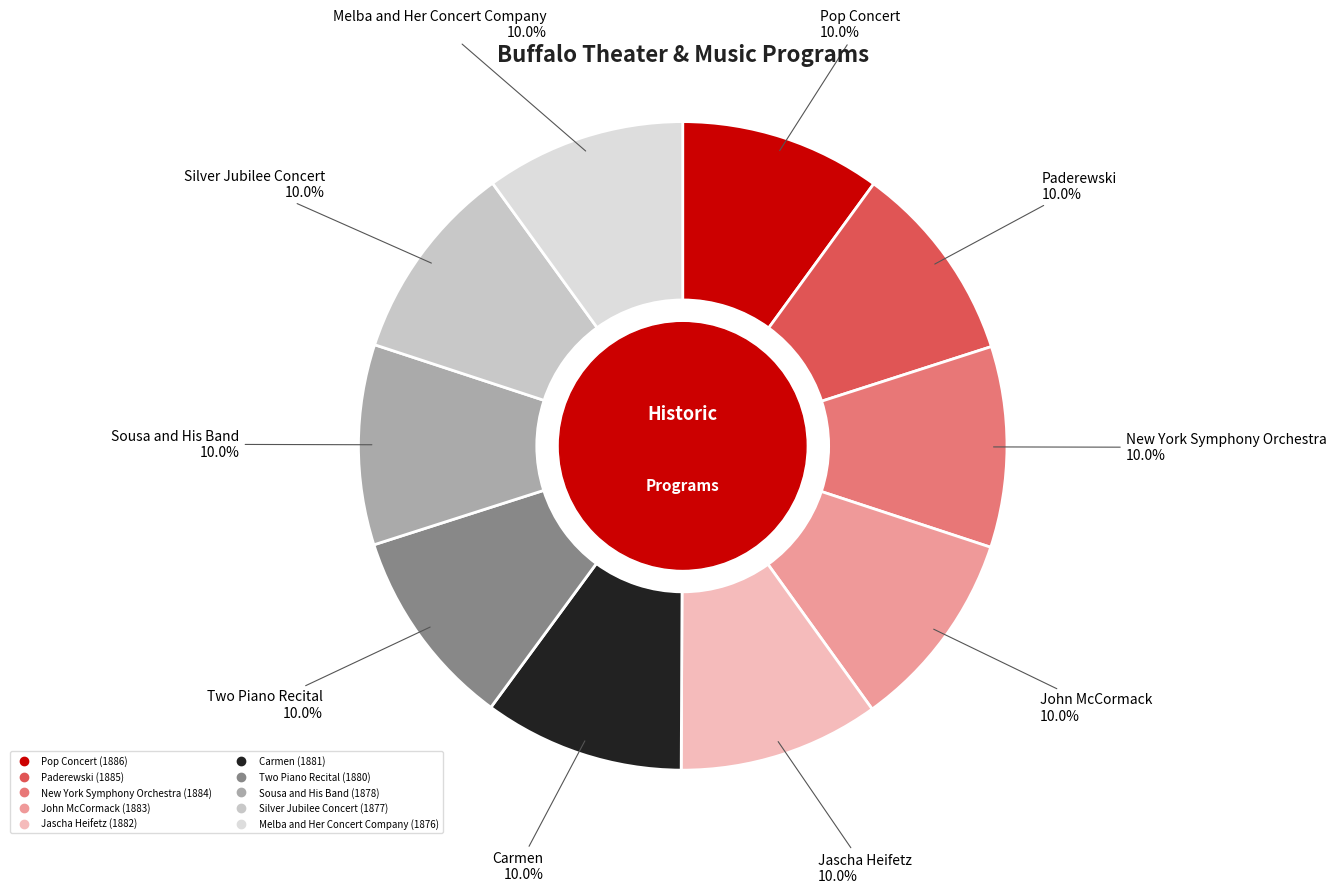

What is the ratio of the value at Sousa and His Band to the value at Silver Jubilee Concert?

1.0